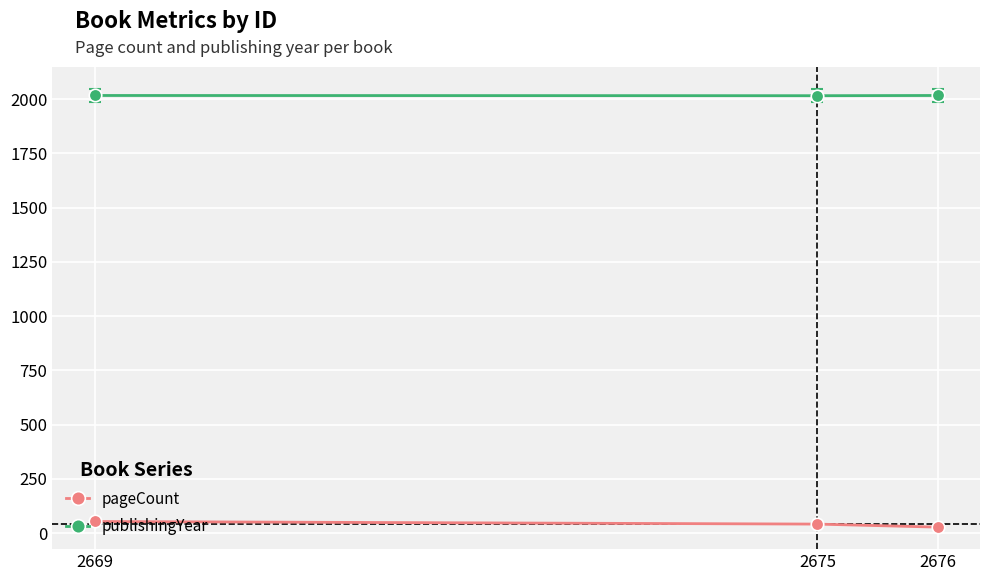

Reading left to right, list all the values displayed in this chart.

pageCount: 2676=28	2675=42	2669=54
publishingYear: 2676=2017	2675=2016	2669=2017